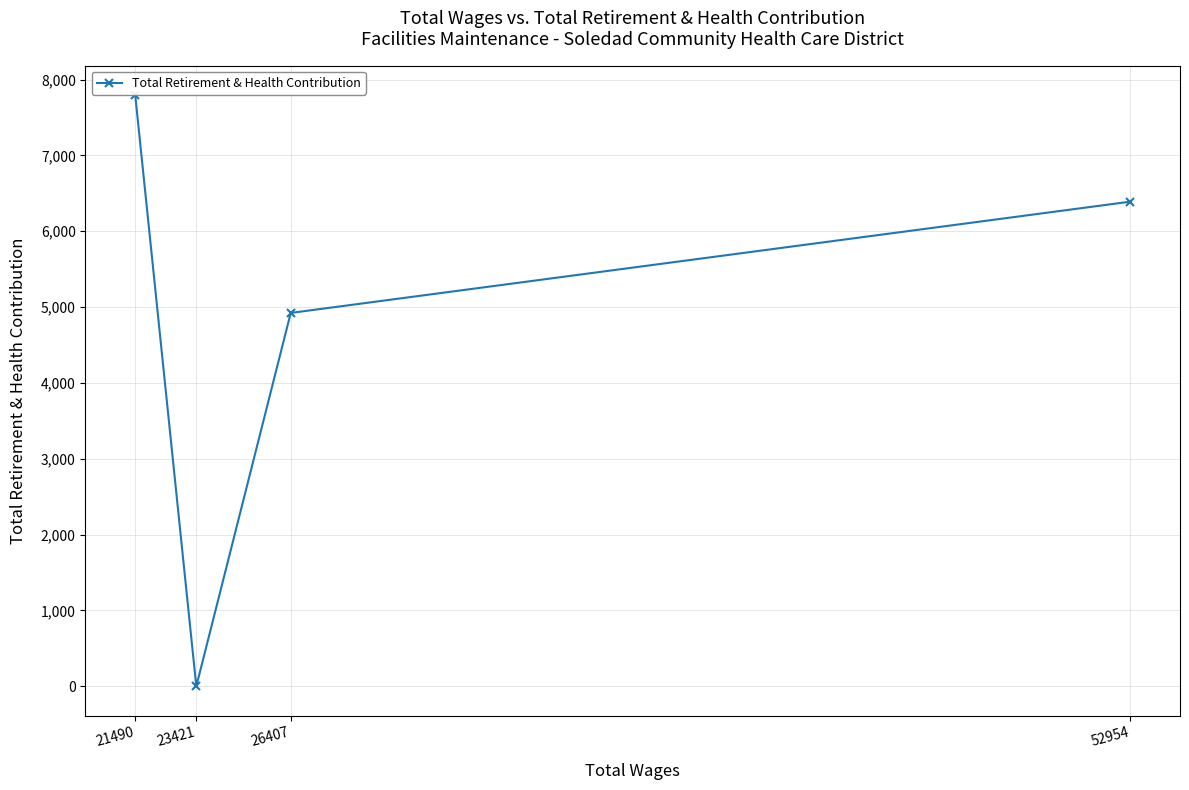

The chart shows a value of 0 at 23421. True or false?

True